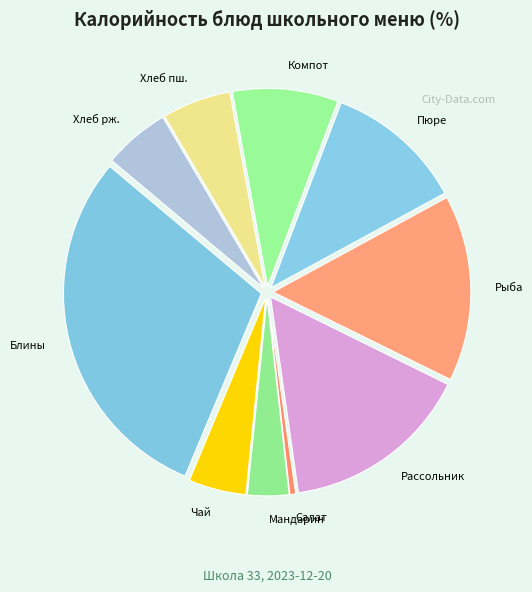

What is the ratio of the value at Блины to the value at Хлеб рж.?

5.5